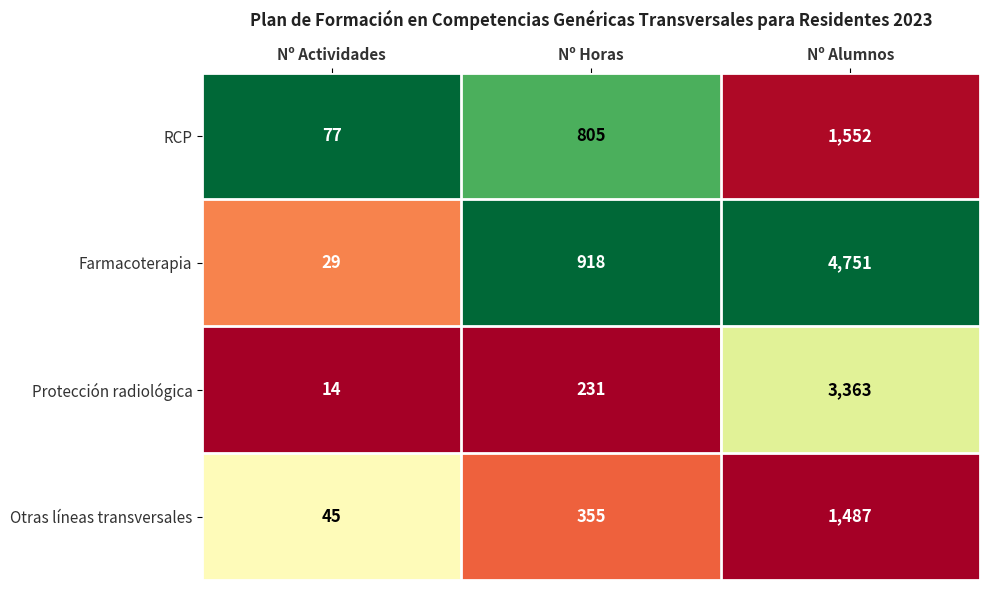

At which category is the sum across all series the highest?

Nº Alumnos